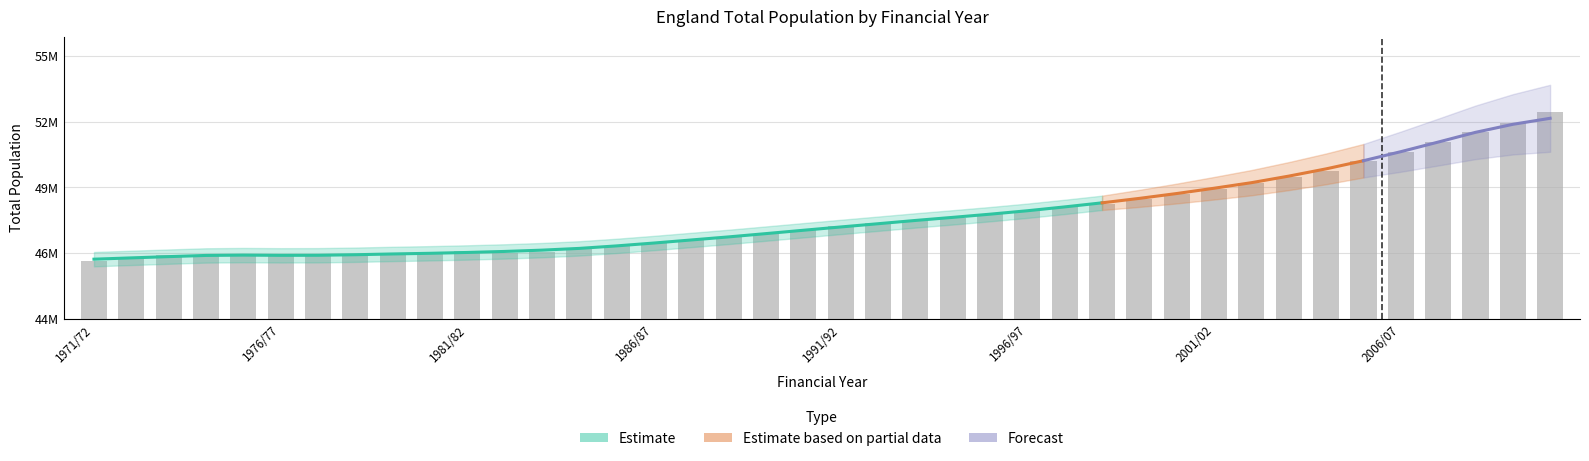

What is the greatest value displayed?

52642500